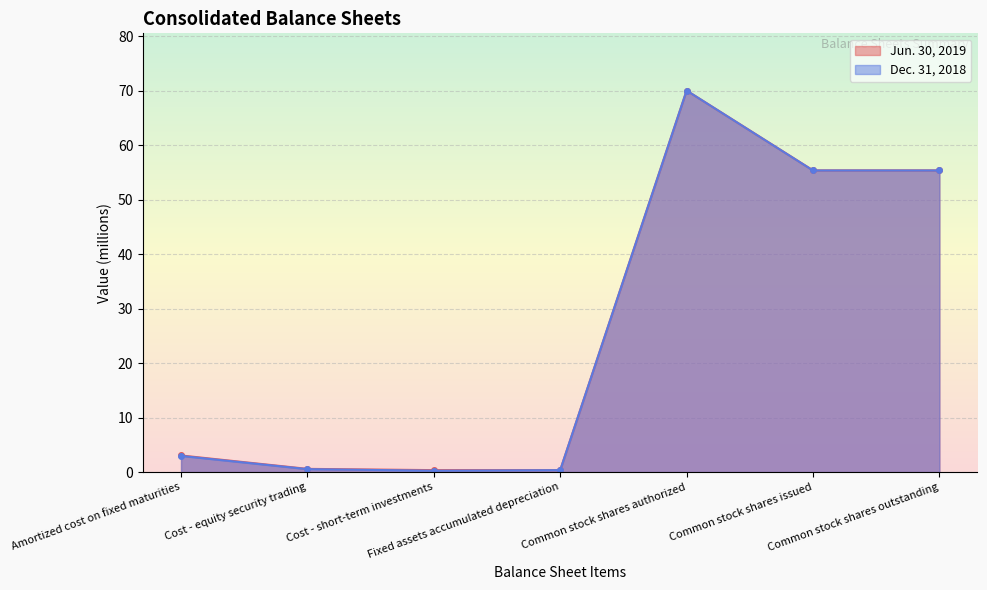

What is the total value across all series at Common stock shares issued?

110.7